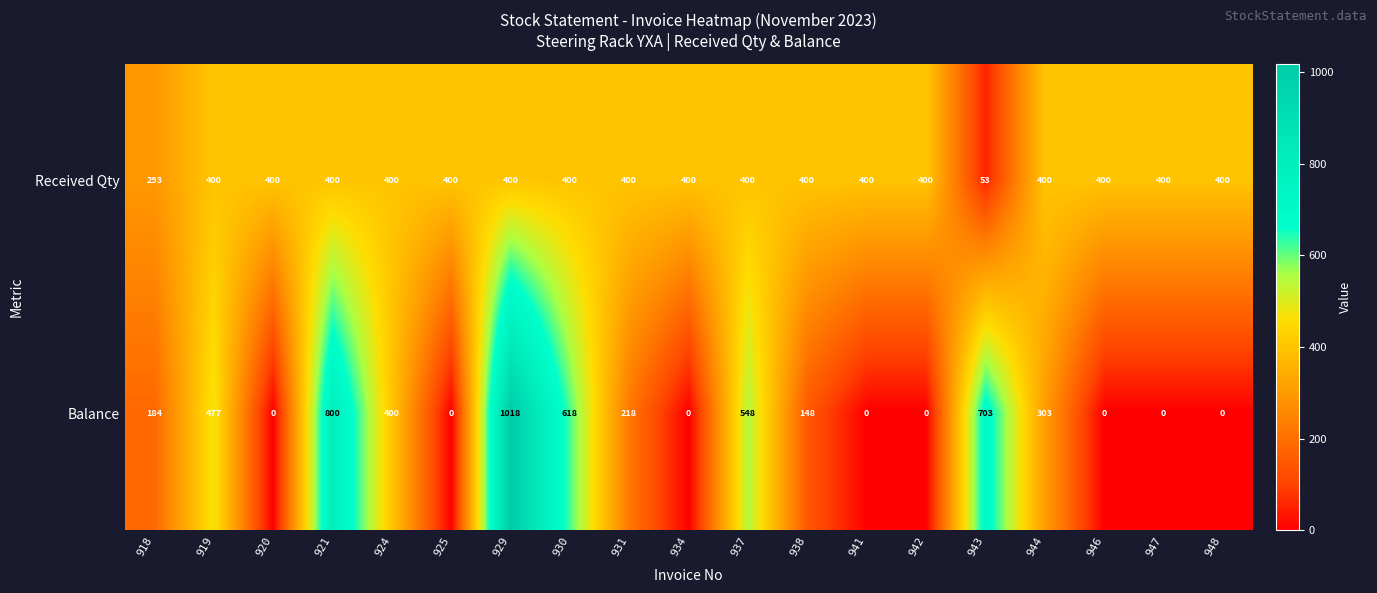

True or false: Received Qty has a value of 400 at 919.

True